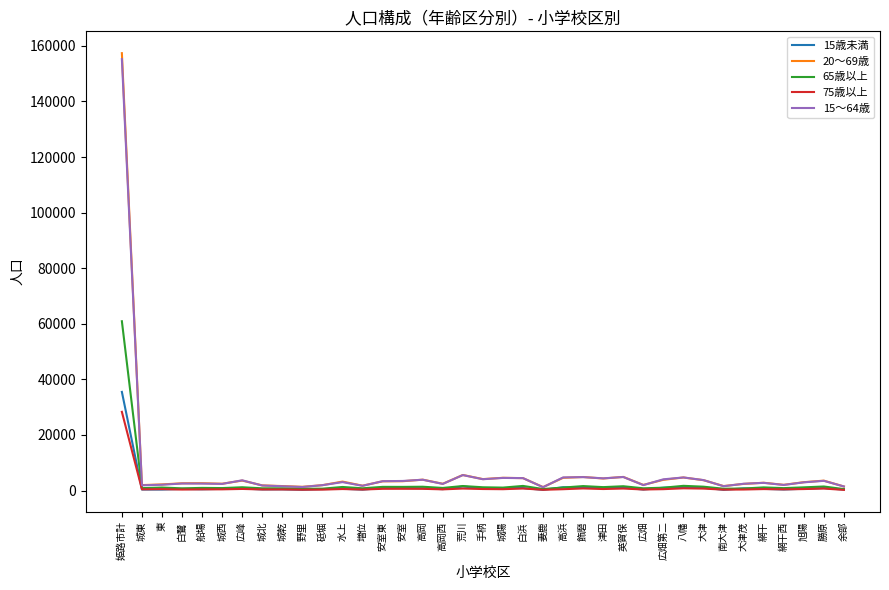

What is the sum of all 20～69歳 values?

267222